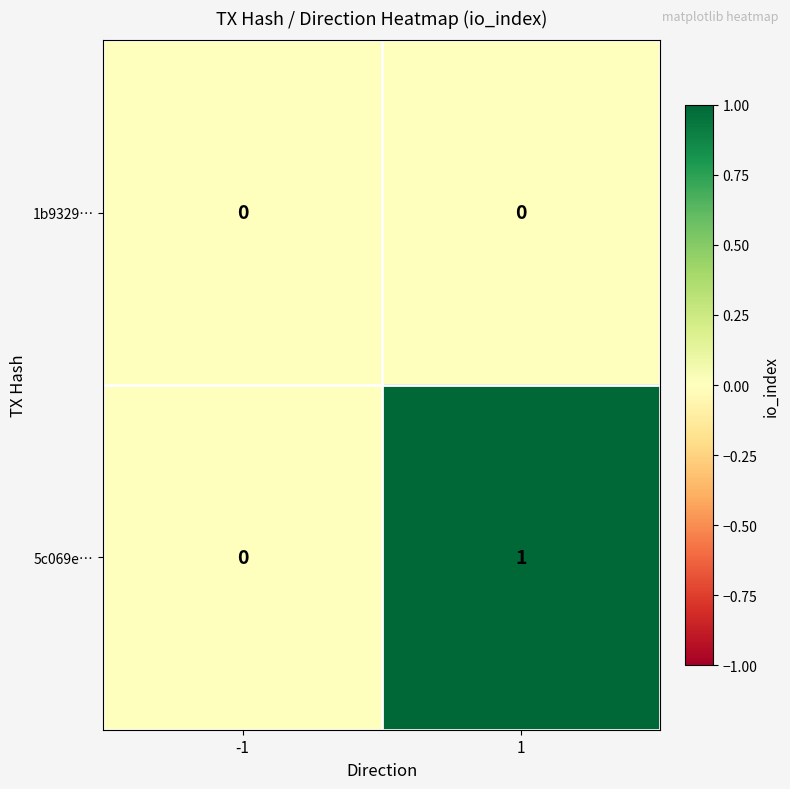

Rank the series by their average value, from highest to lowest.

5c069e…, 1b9329…